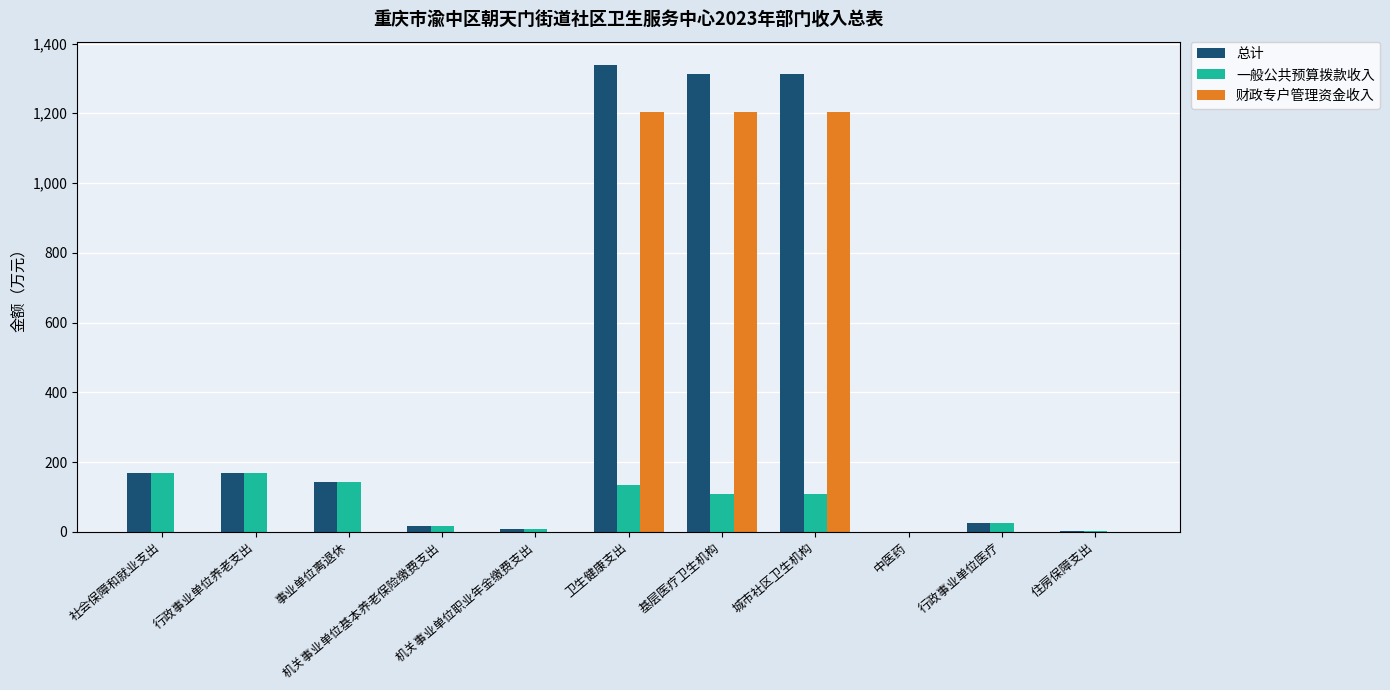

What is the sum of all 一般公共预算拨款收入 values?

882.0